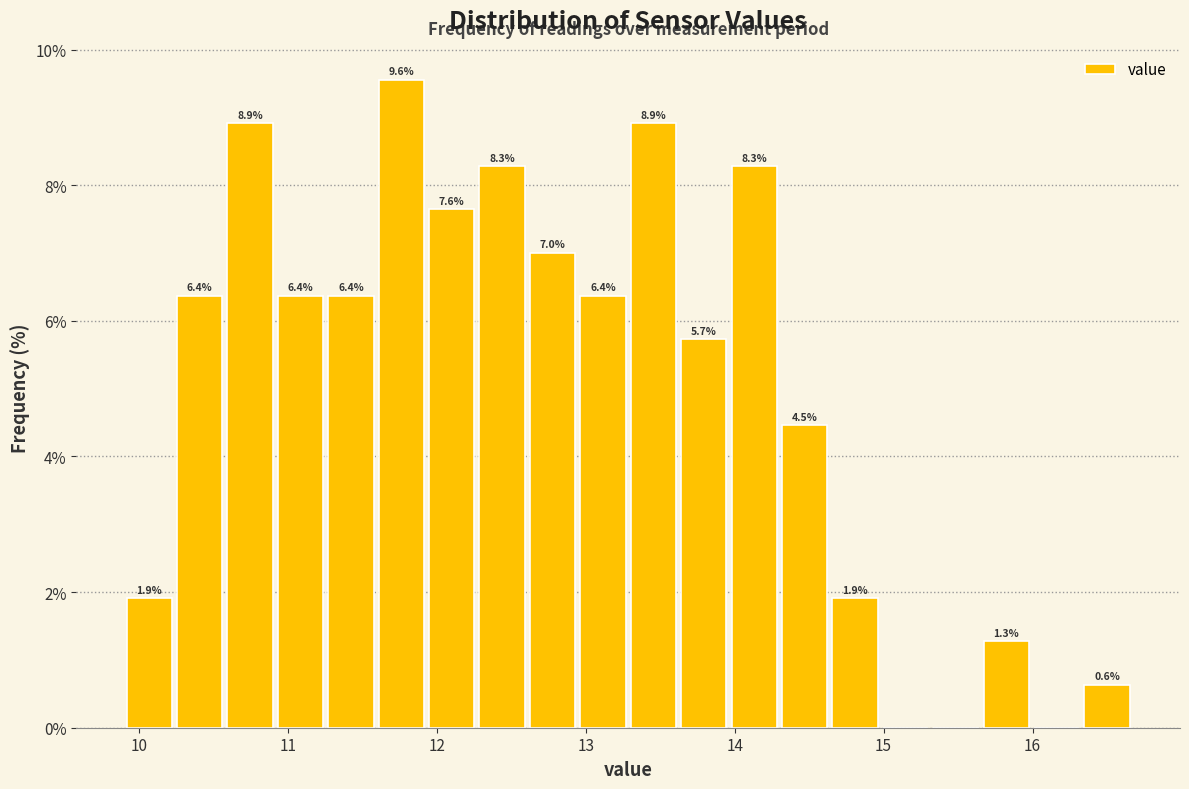

Around what value on the x-axis is the tallest bar? Give the approximate position of its centre, as read against the axis.

11.8